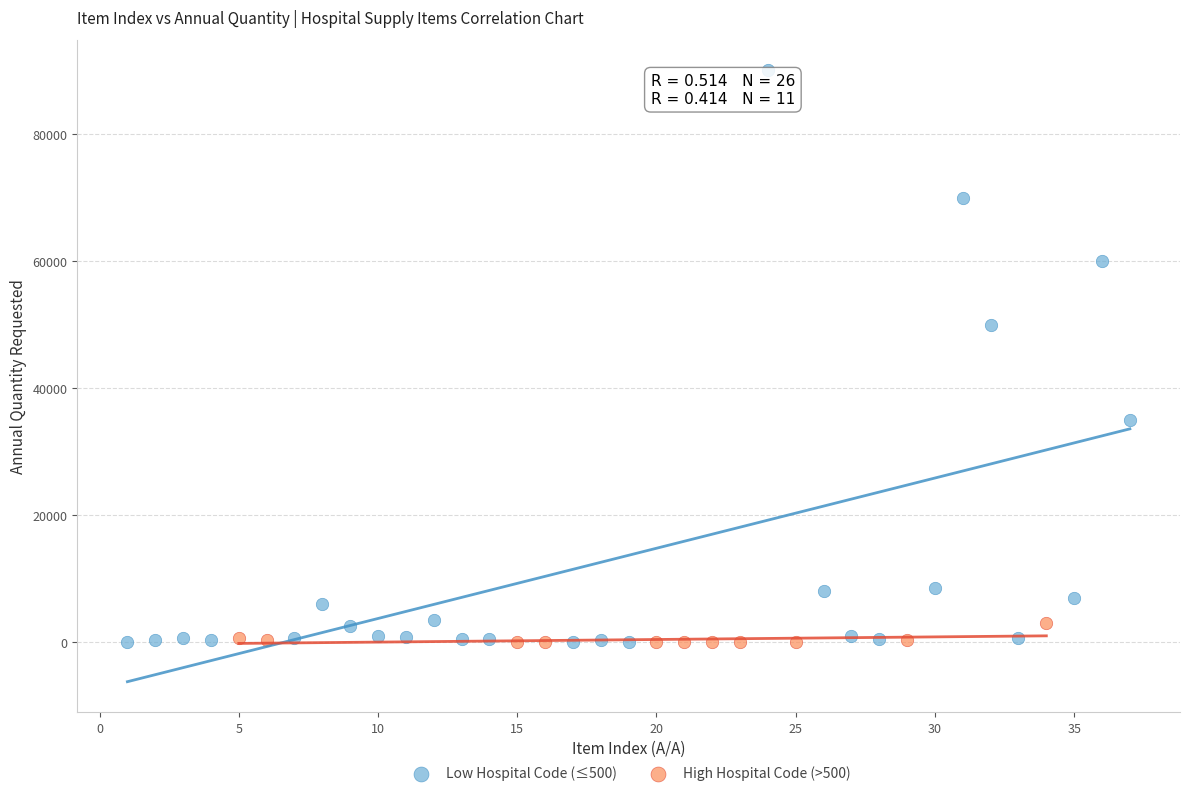

Which series contains the highest Y value?

Low Hospital Code (≤500)